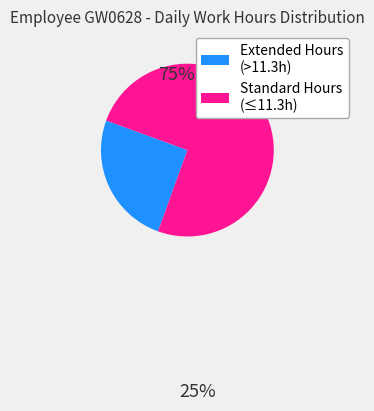

Do Standard Hours (≤11.3h) and Extended Hours (>11.3h) together represent more than half of the pie?

Yes